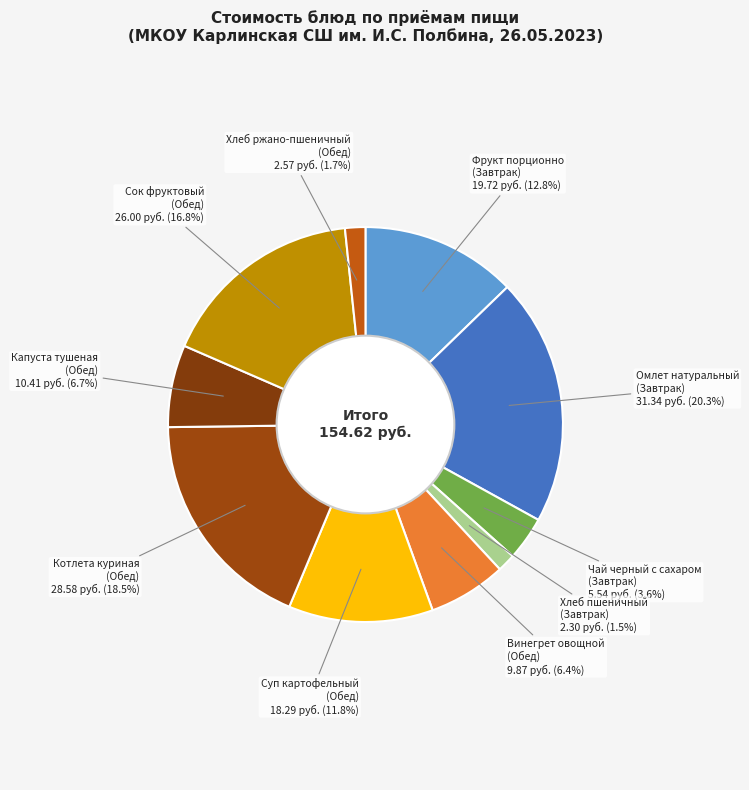

To the nearest percent, what is the difference between the largest and smallest slice percentages?

19%